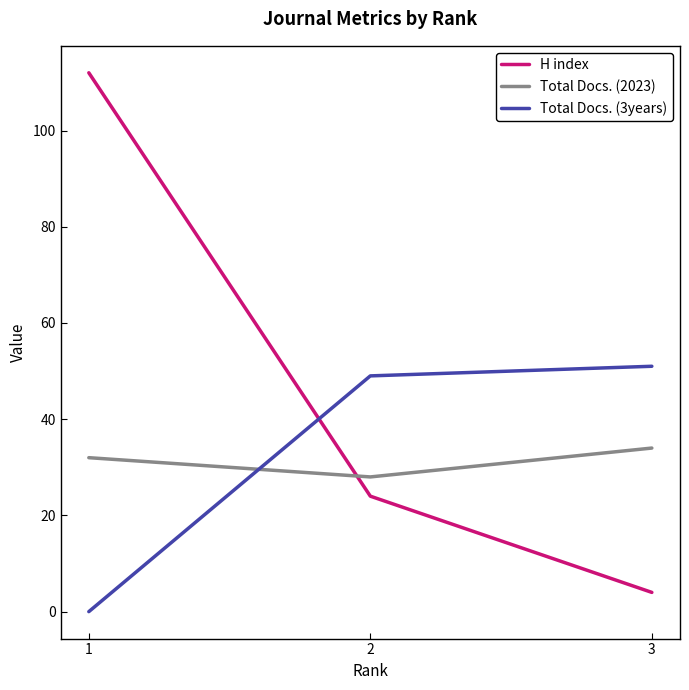

Is it true that Total Docs. (3years) equals 51 at 3?

True